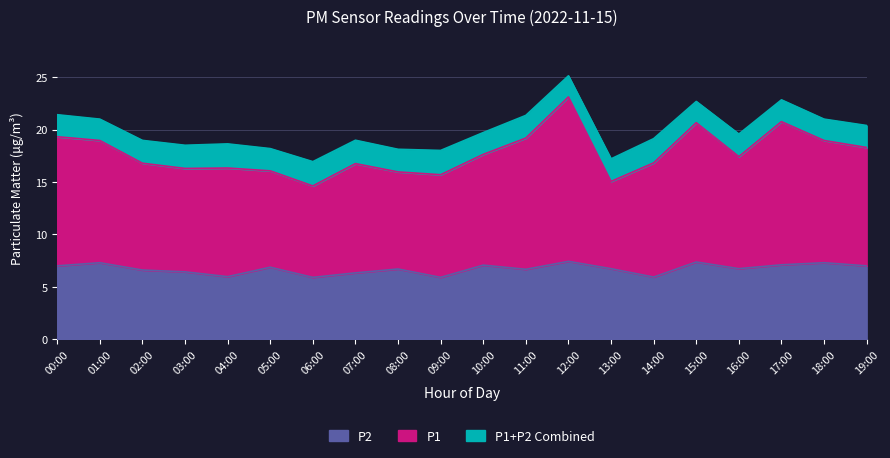

Rank the categories by P1 value from highest to lowest.

12:00, 17:00, 15:00, 00:00, 11:00, 01:00, 18:00, 19:00, 10:00, 16:00, 14:00, 07:00, 02:00, 04:00, 03:00, 05:00, 08:00, 09:00, 13:00, 06:00